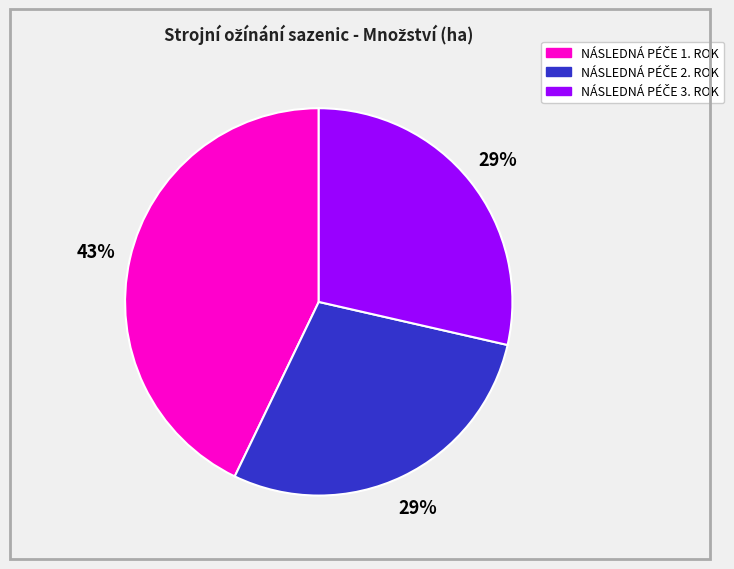

Is there a majority slice in this chart?

No